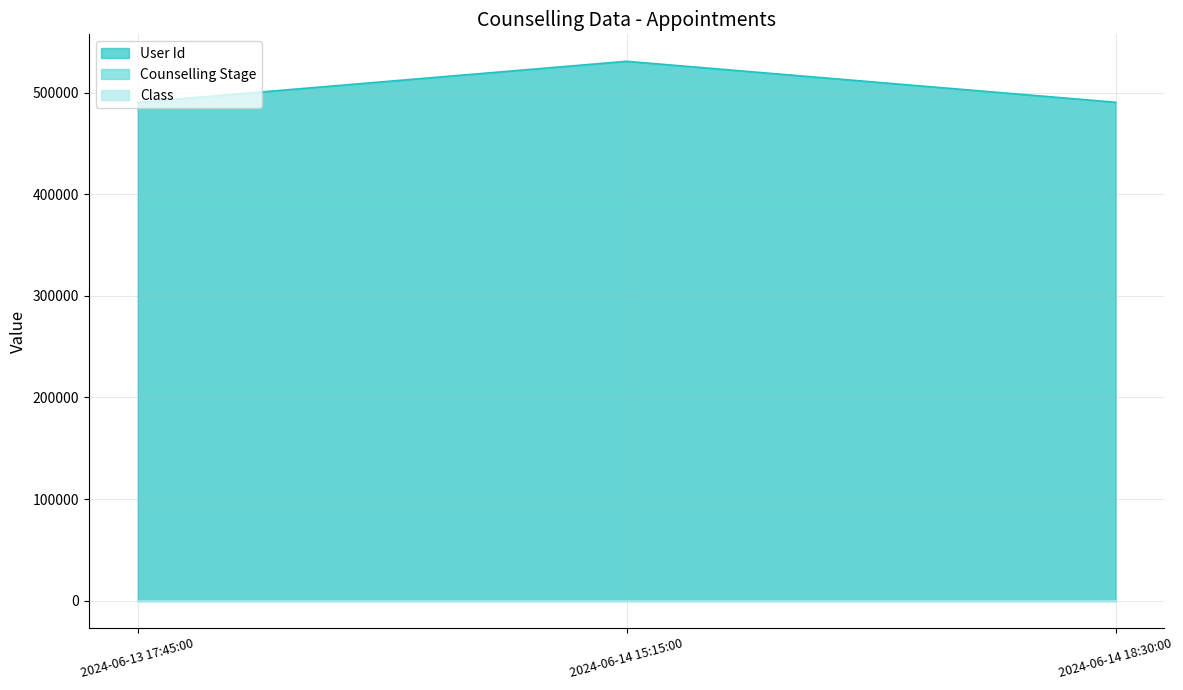

How many data points does each series have?

3